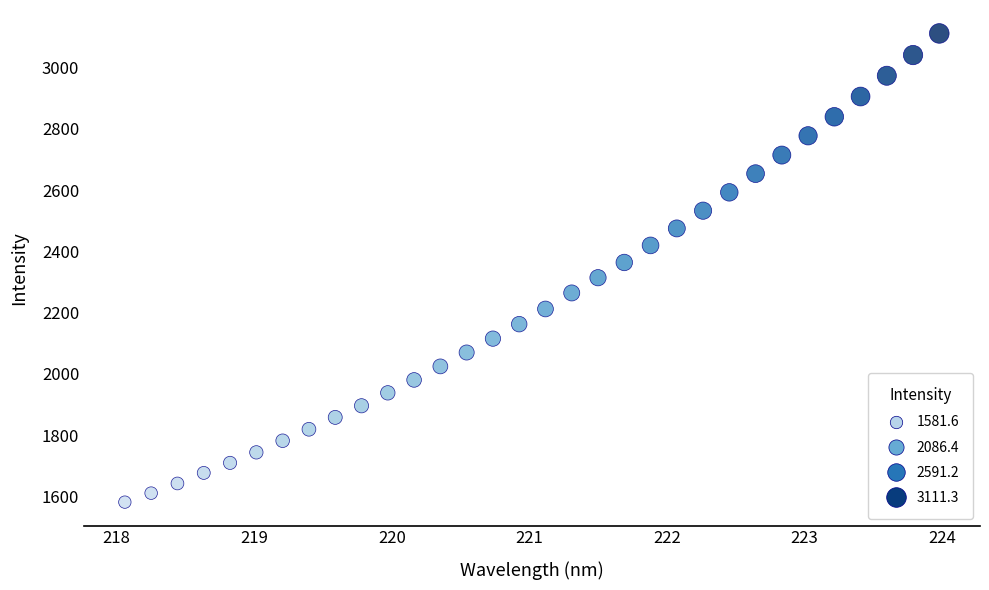

What is the range of X values (max minus min)?

5.9